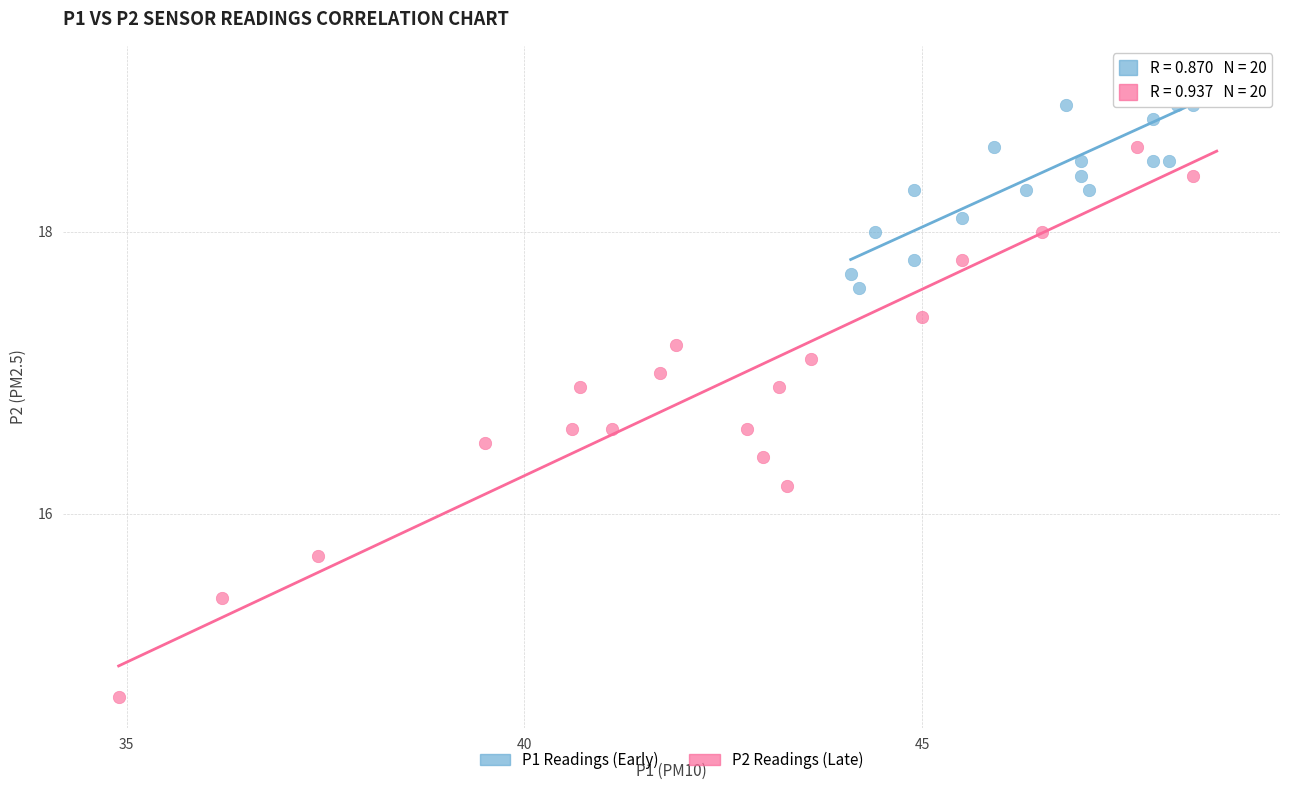

Which series reaches the minimum Y coordinate?

P2 Readings (Late)